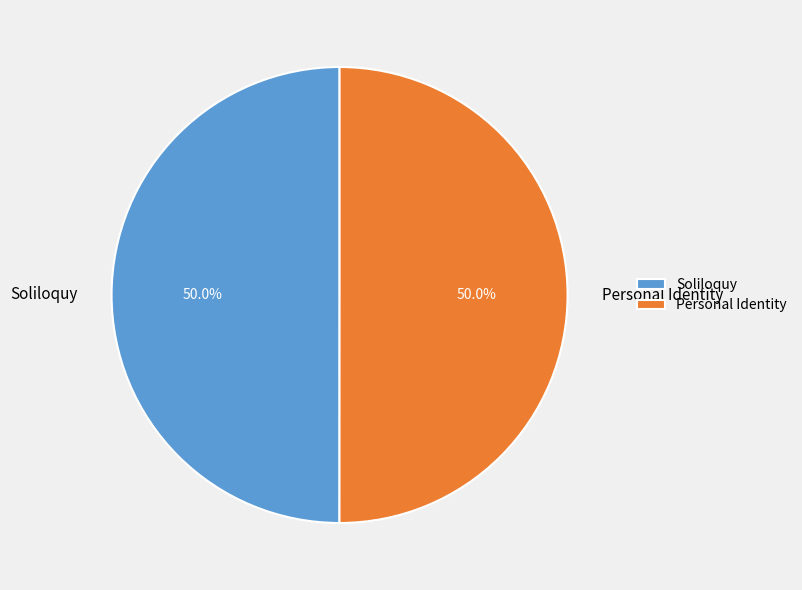

What percentage do Personal Identity and Soliloquy together represent?

100.0%